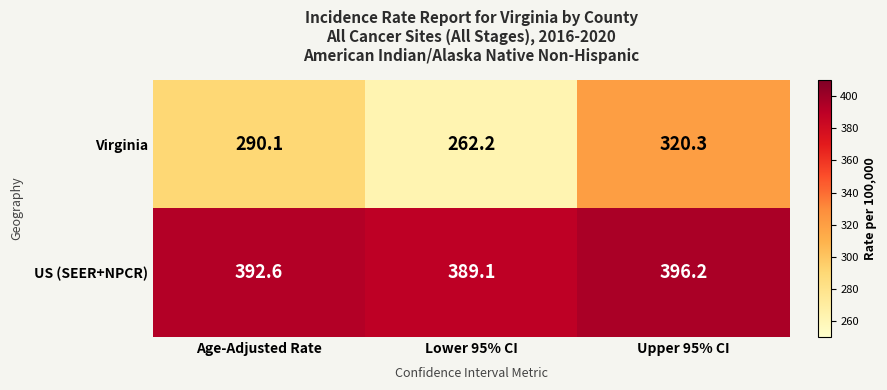

What value does the US (SEER+NPCR) series have at Lower 95% CI?

389.1